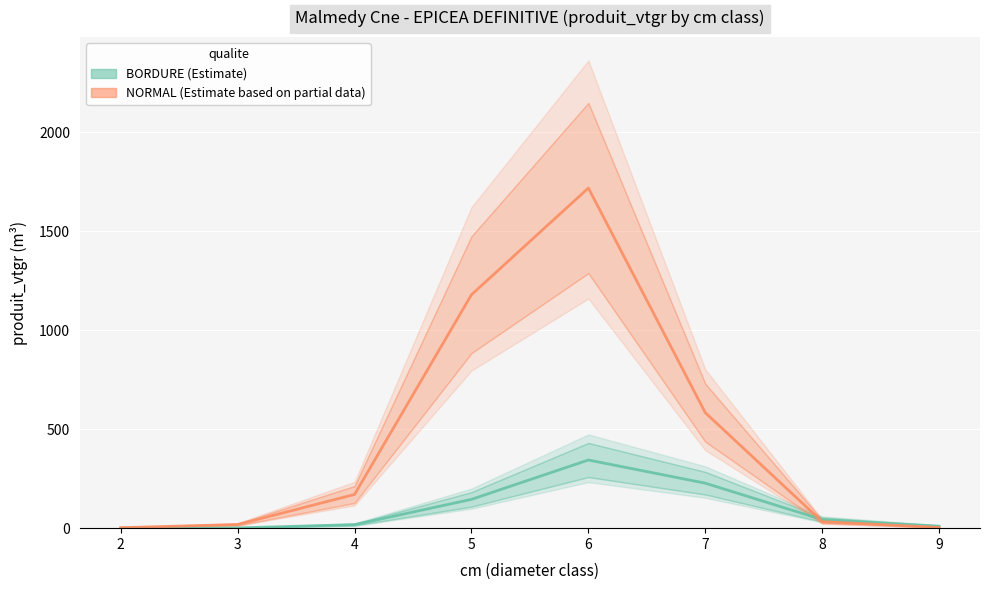

What is the maximum value for BORDURE?

344.3